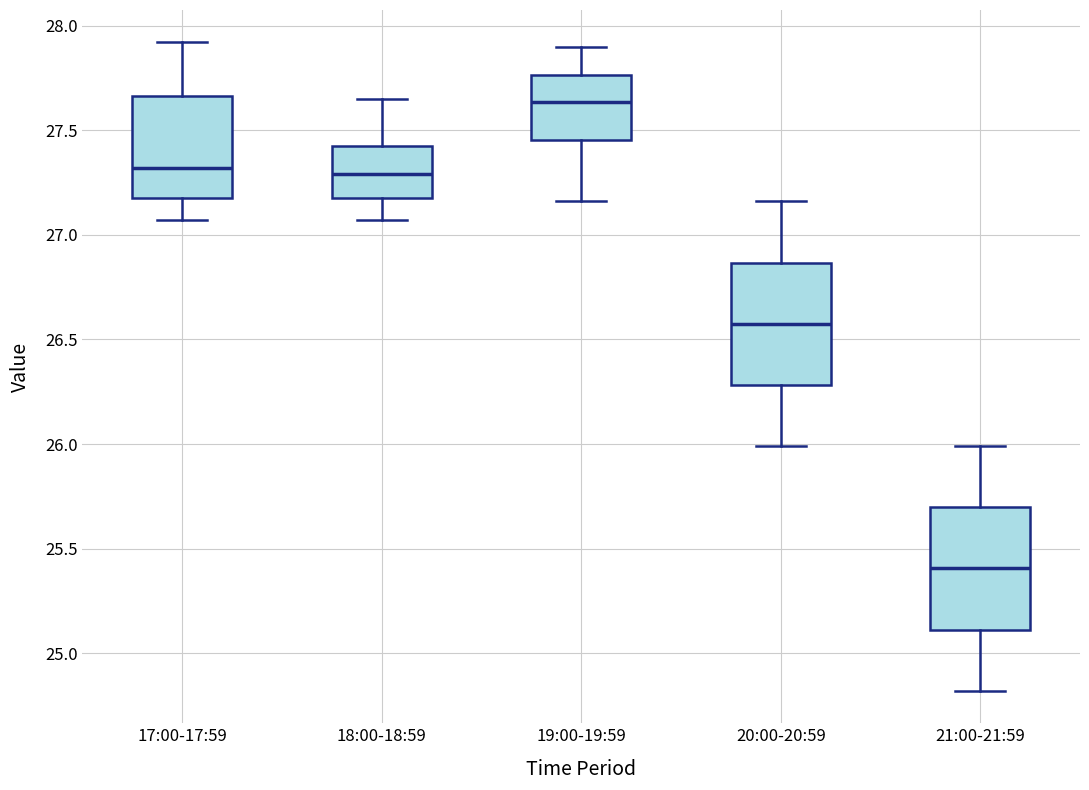

Which box's median line is the lowest?

21:00-21:59